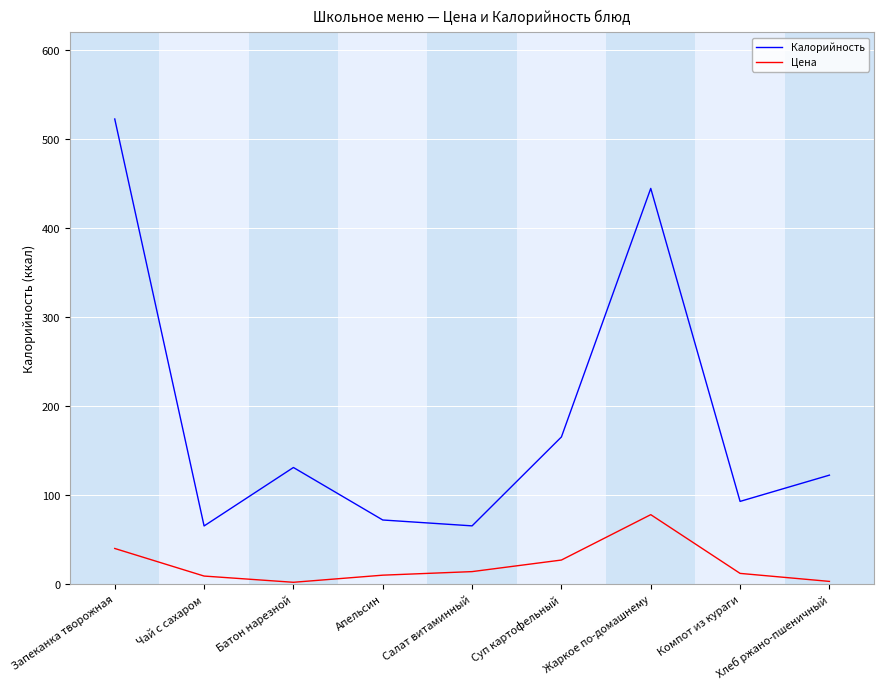

Where does the Цена series first go above 12?

Запеканка творожная